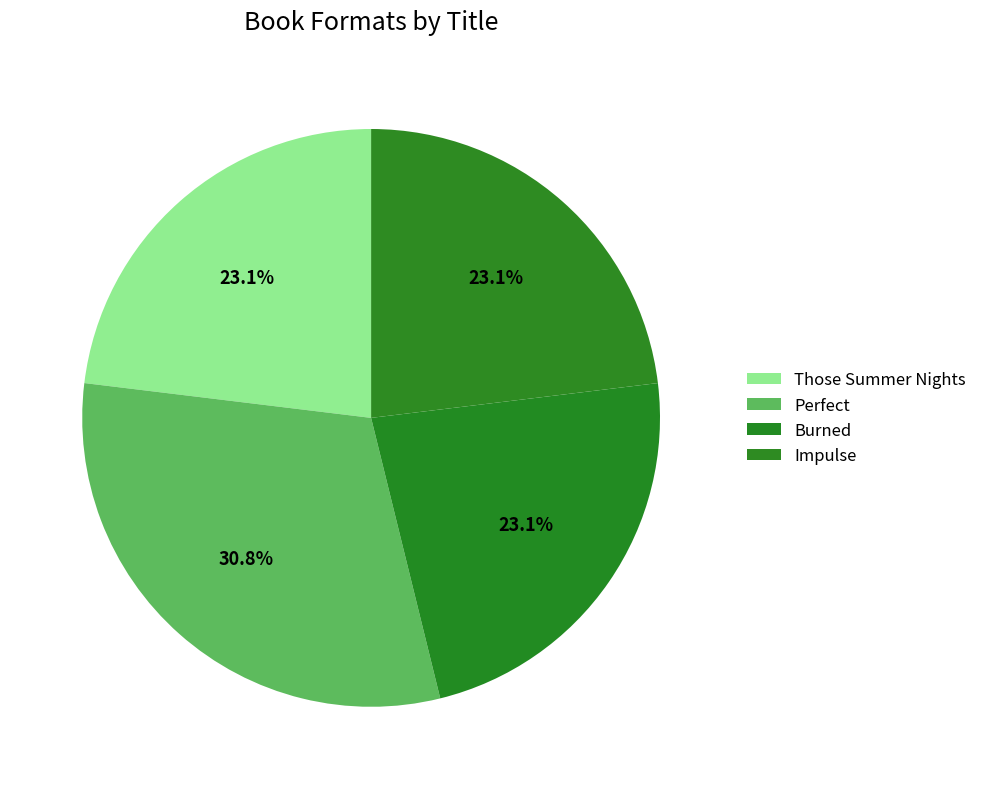

Count the number of slices in the pie.

4